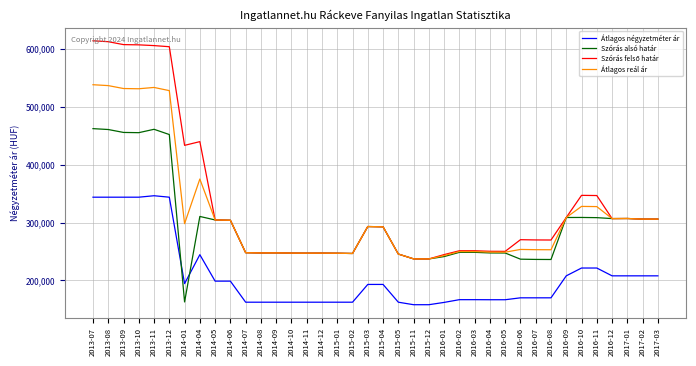

What is the maximum value for Átlagos négyzetméter ár?

346412